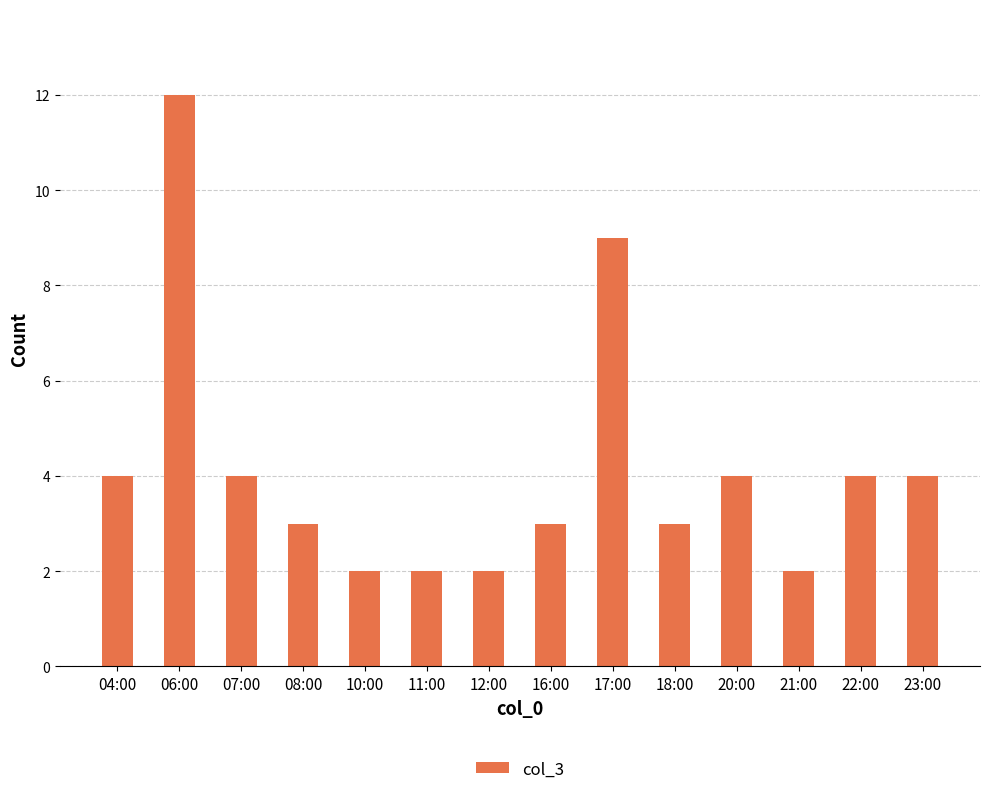

Which has a higher value, 11:00 or 04:00?

04:00